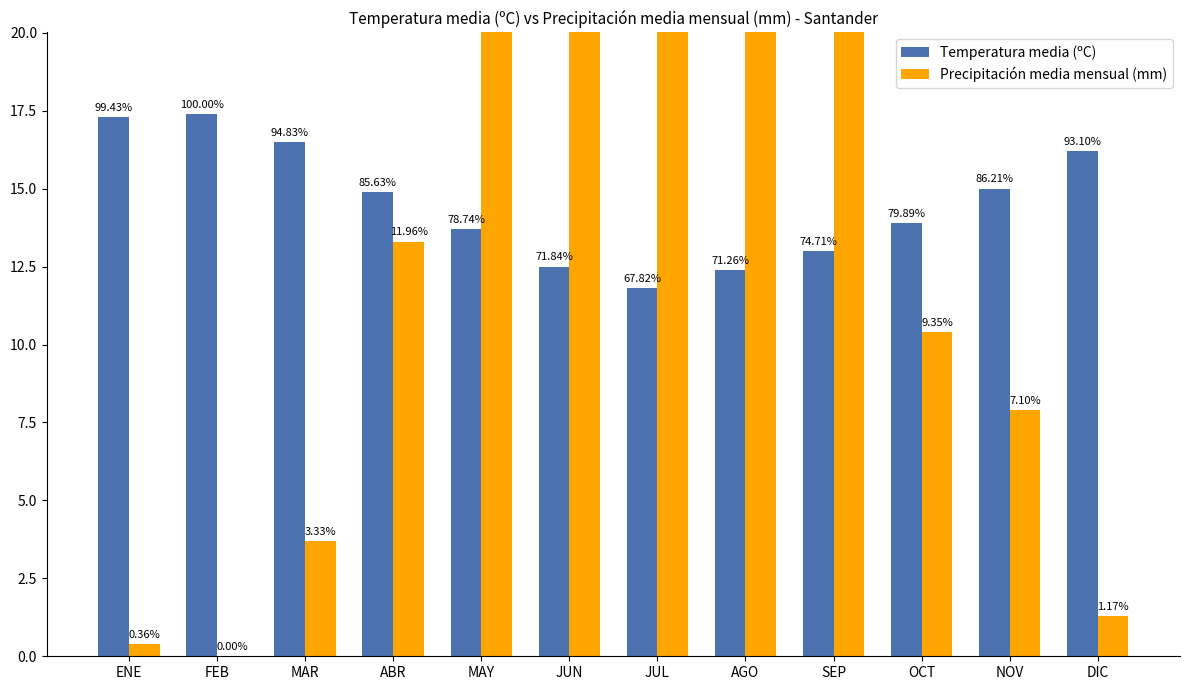

What is the label of the 9th bar from the left?

SEP